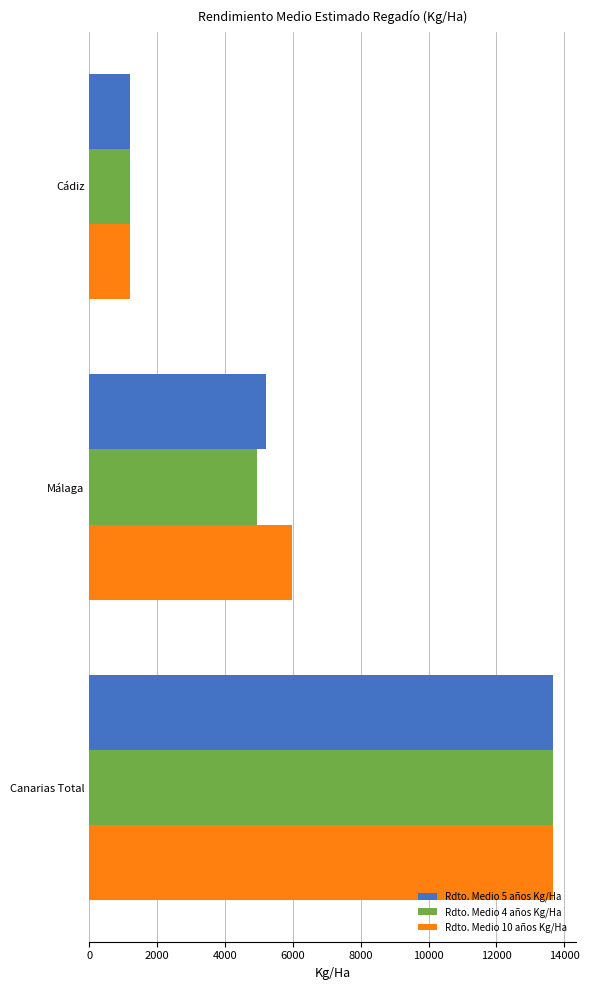

How many series are shown in this chart?

3